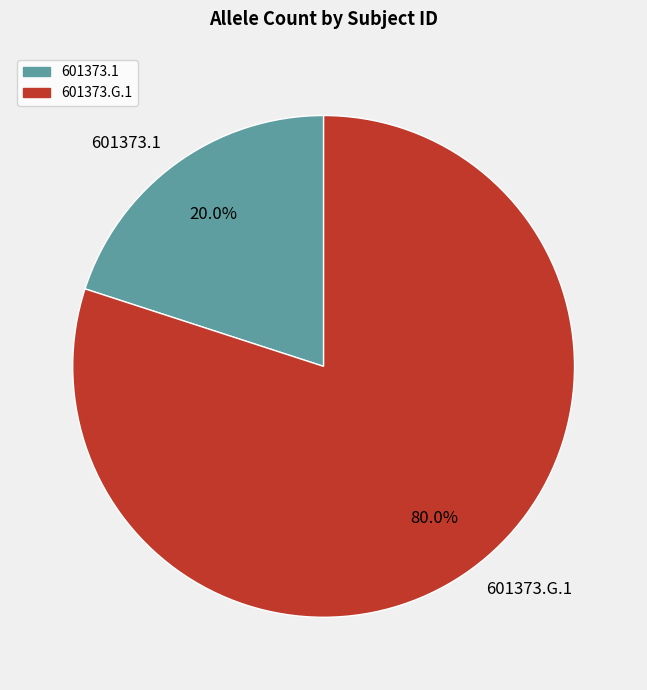

What is the smallest slice in the pie chart?

601373.1